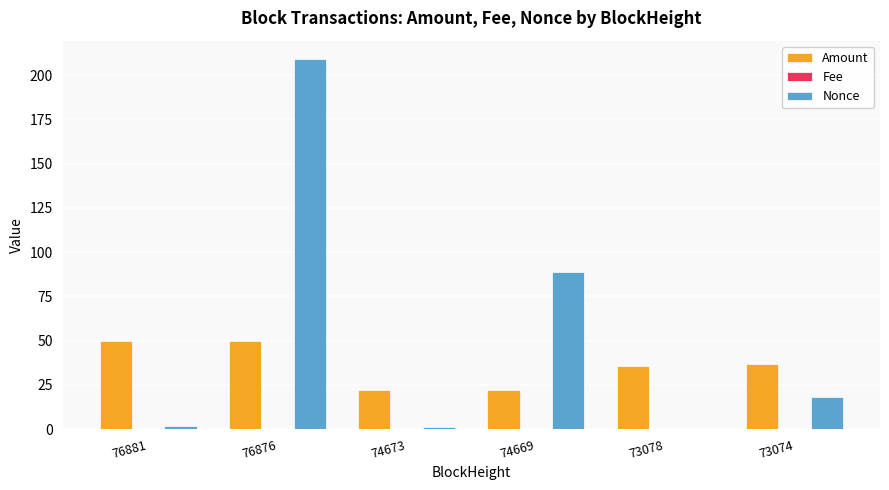

What is the maximum value for Amount?

50.0